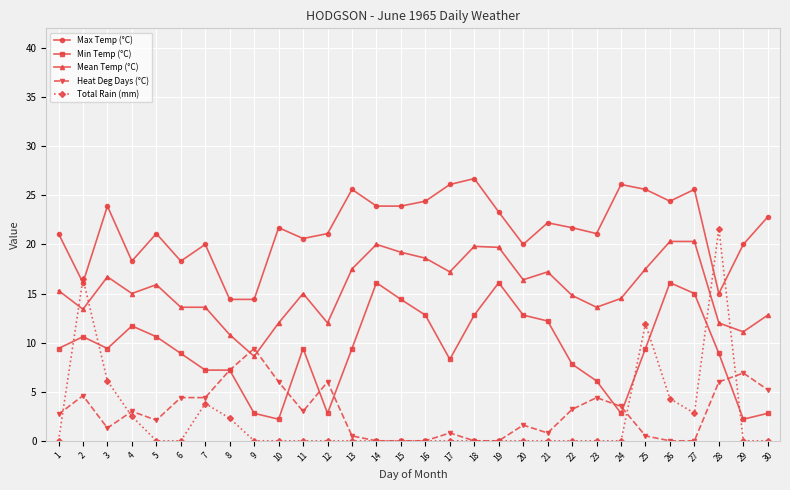

True or false: Mean Temp (°C) has more than 1 interior local peaks.

True